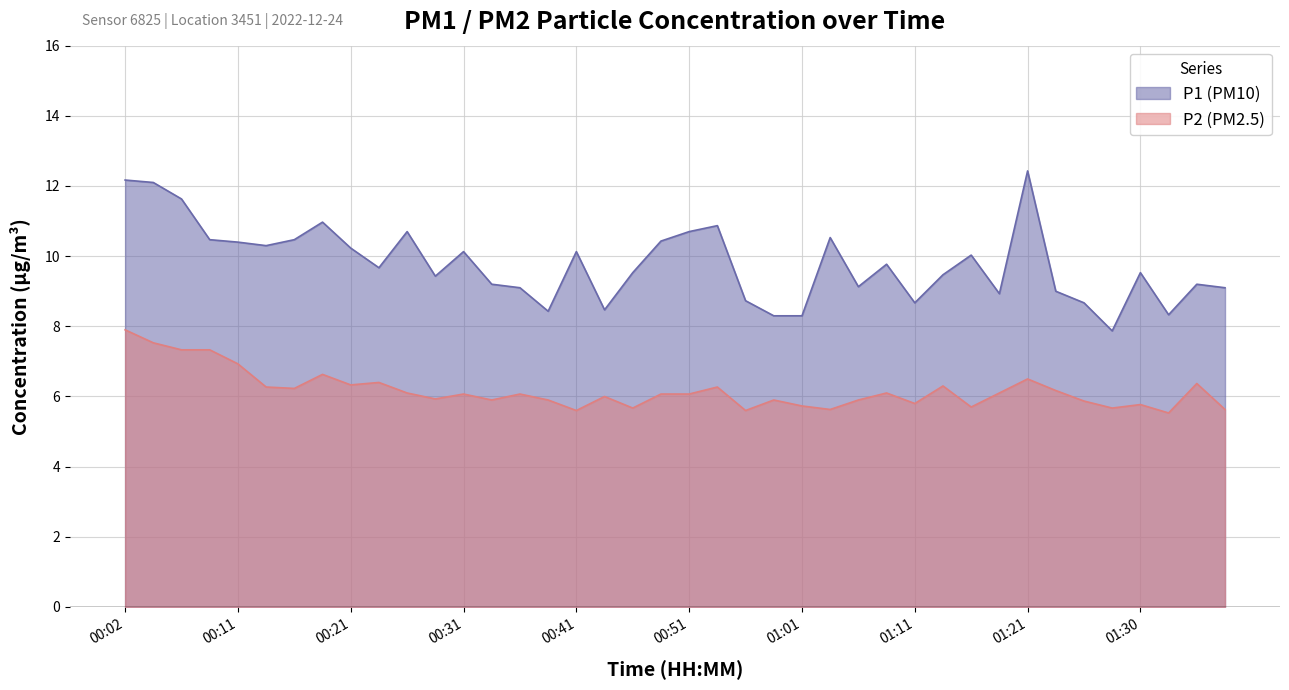

Which series has the largest total across all categories?

P1